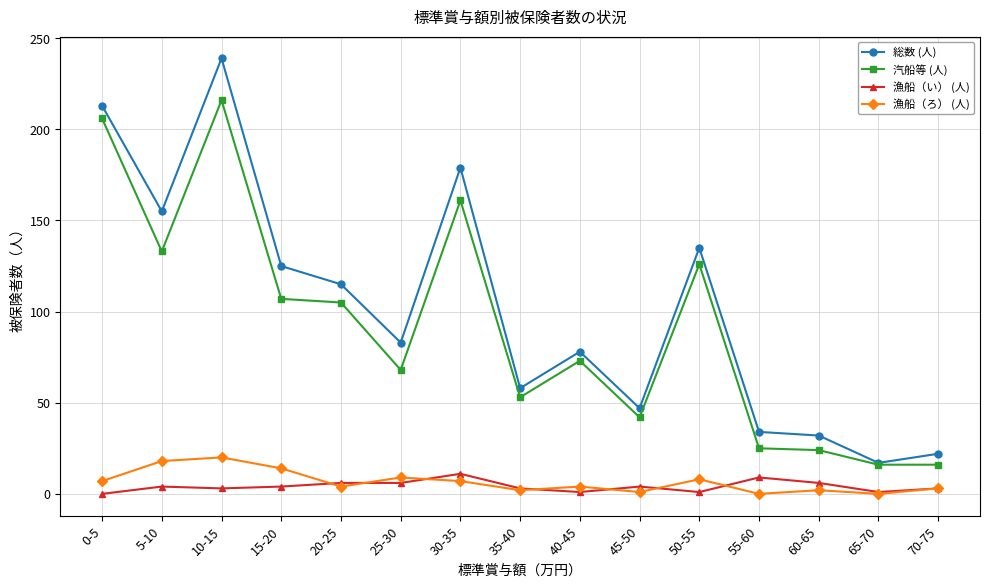

What is the value of the 漁船（ろ） (人) point at the 4th from the left?

14